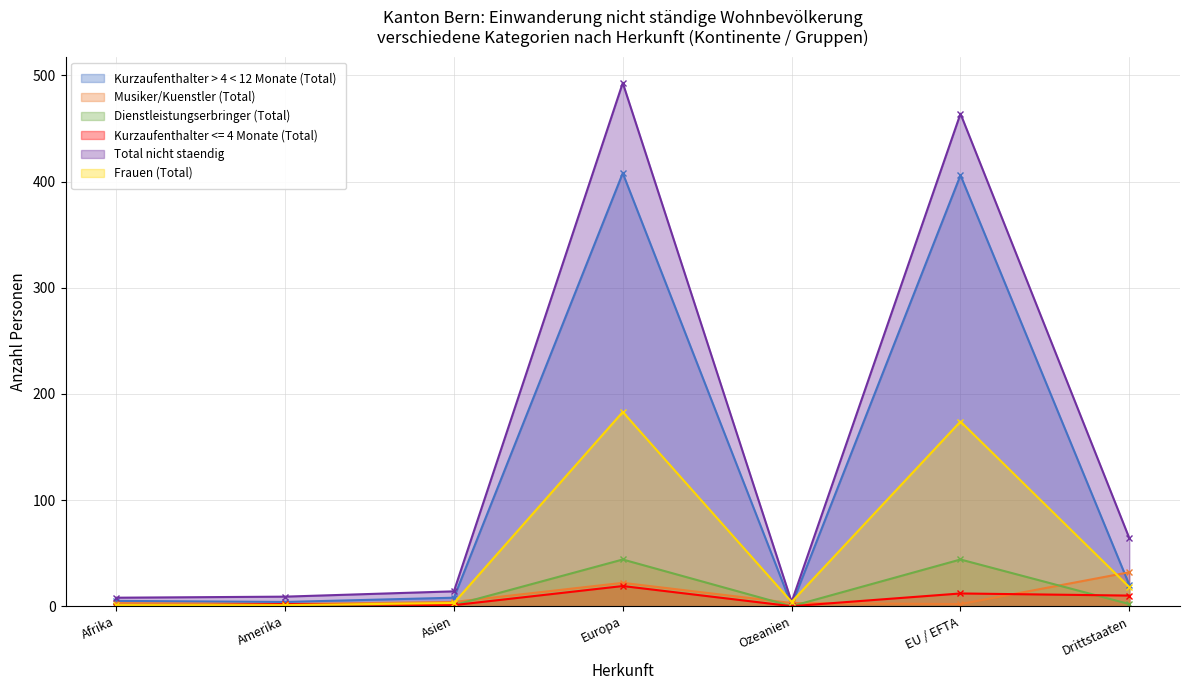

The Total nicht staendig series shows 464 at EU / EFTA. True or false?

True